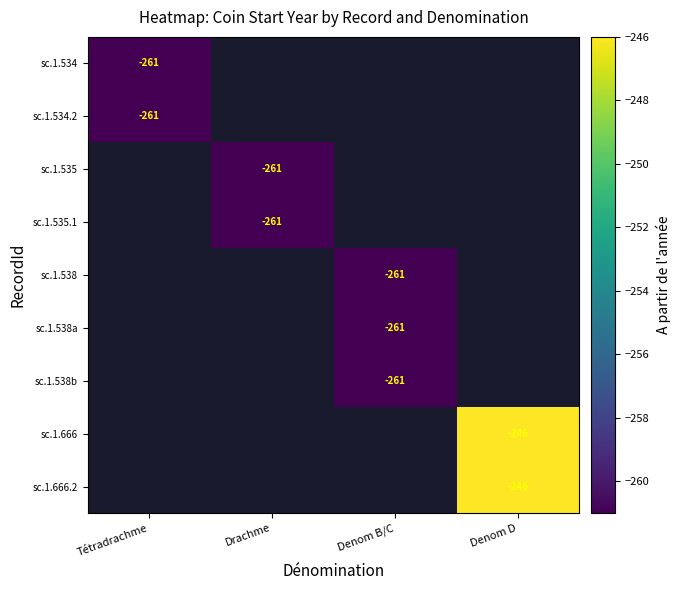

Which category has the highest value across all series?

Denom D